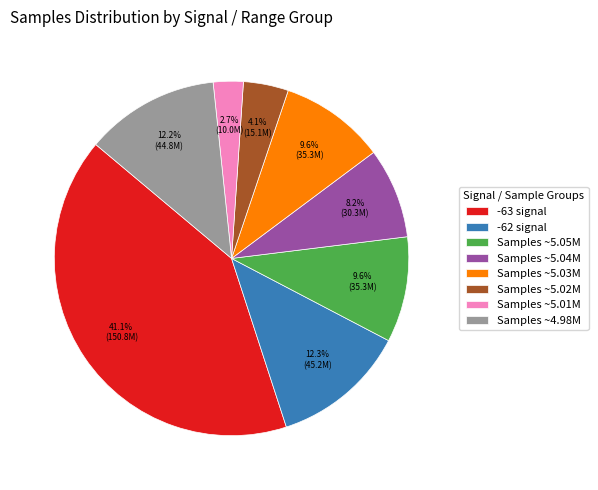

Do -63 signal and Samples ~5.04M together represent more than half of the pie?

No